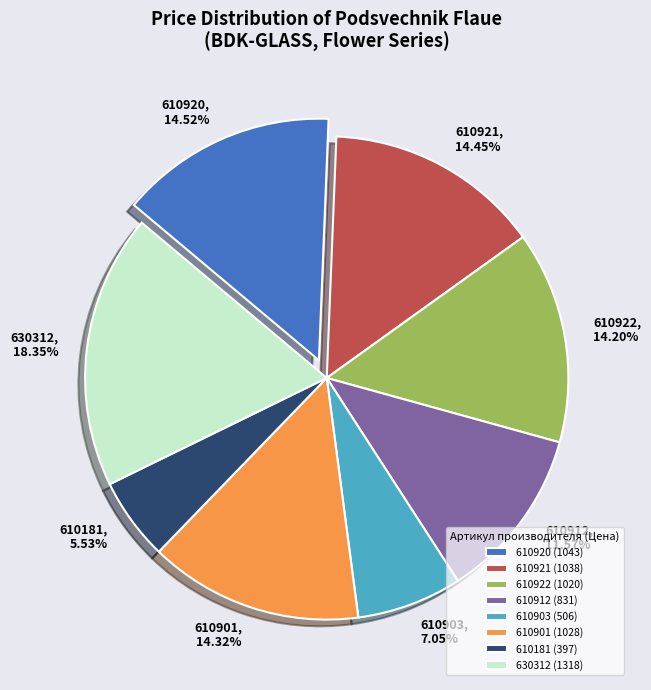

Between 630312 and 610921, which is larger?

630312